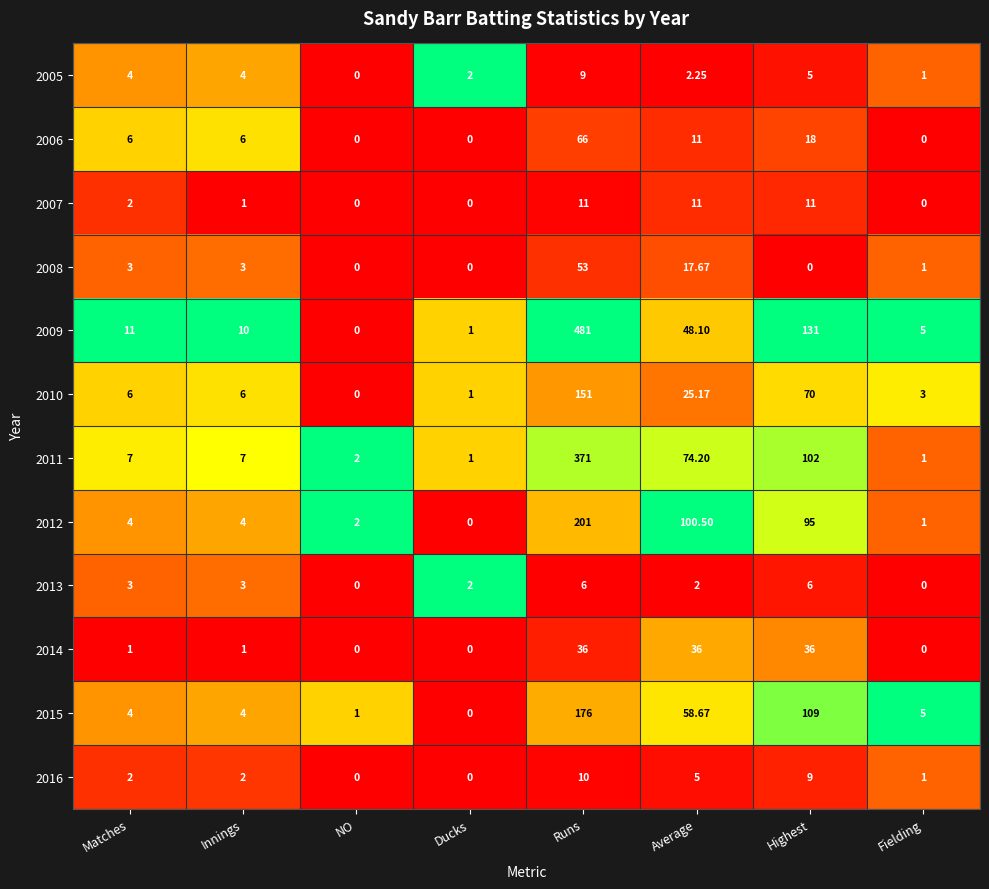

Which label corresponds to the largest value in the chart?

Runs